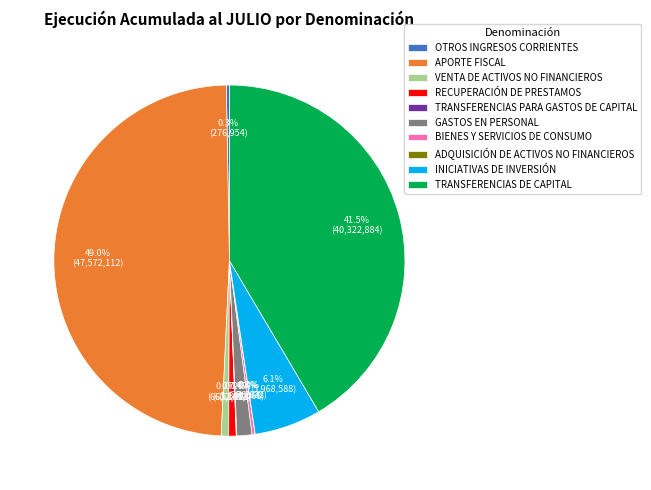

Does any single category account for the majority?

No